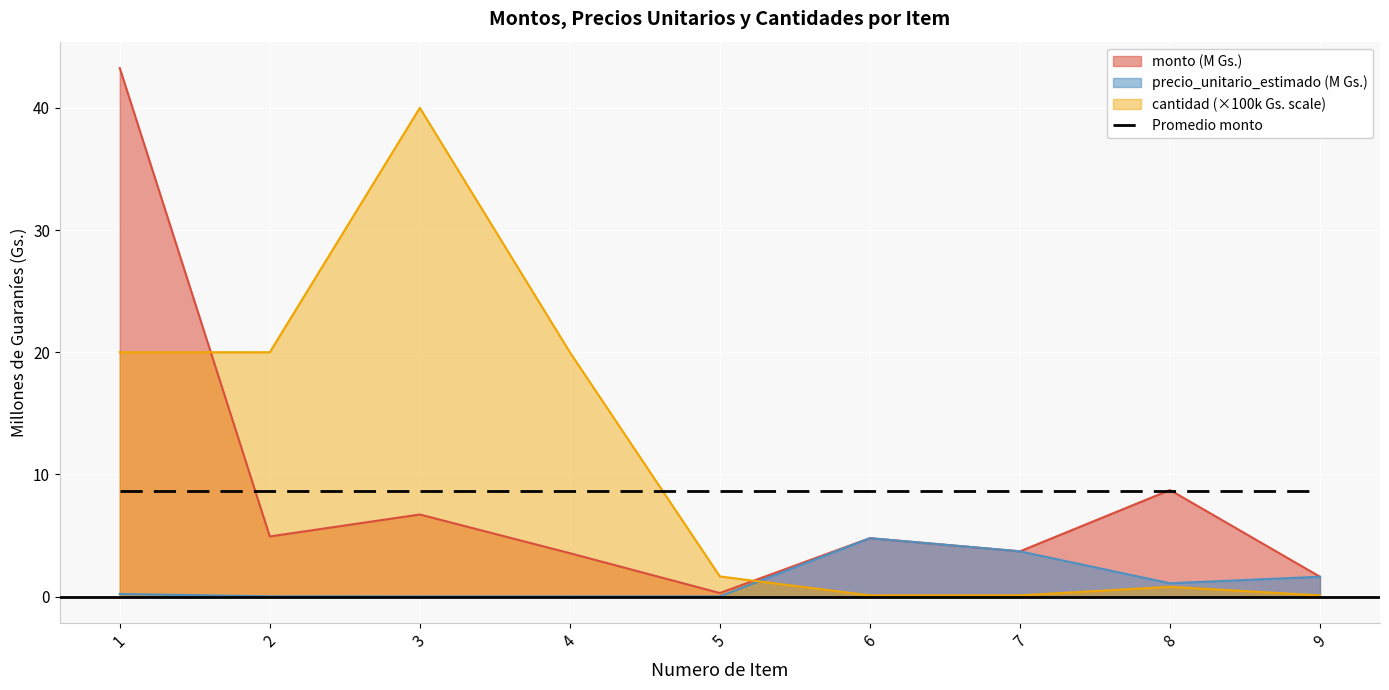

What is the spread (max minus min) of values at 4?

20.0